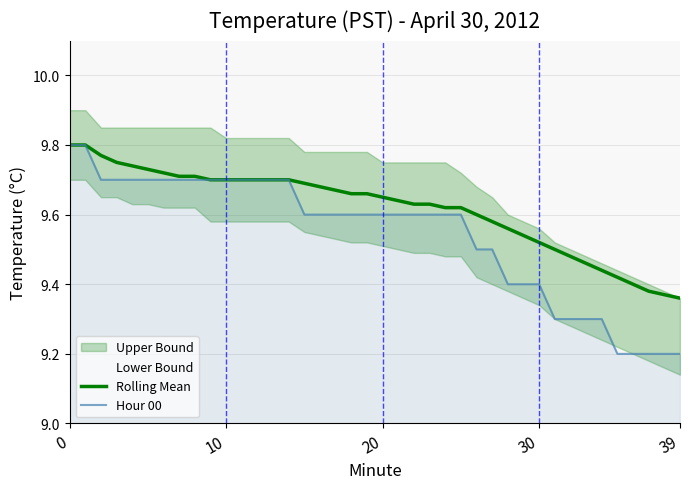

Rank the series by their average value, from lowest to highest.

Hour 00, Rolling Mean